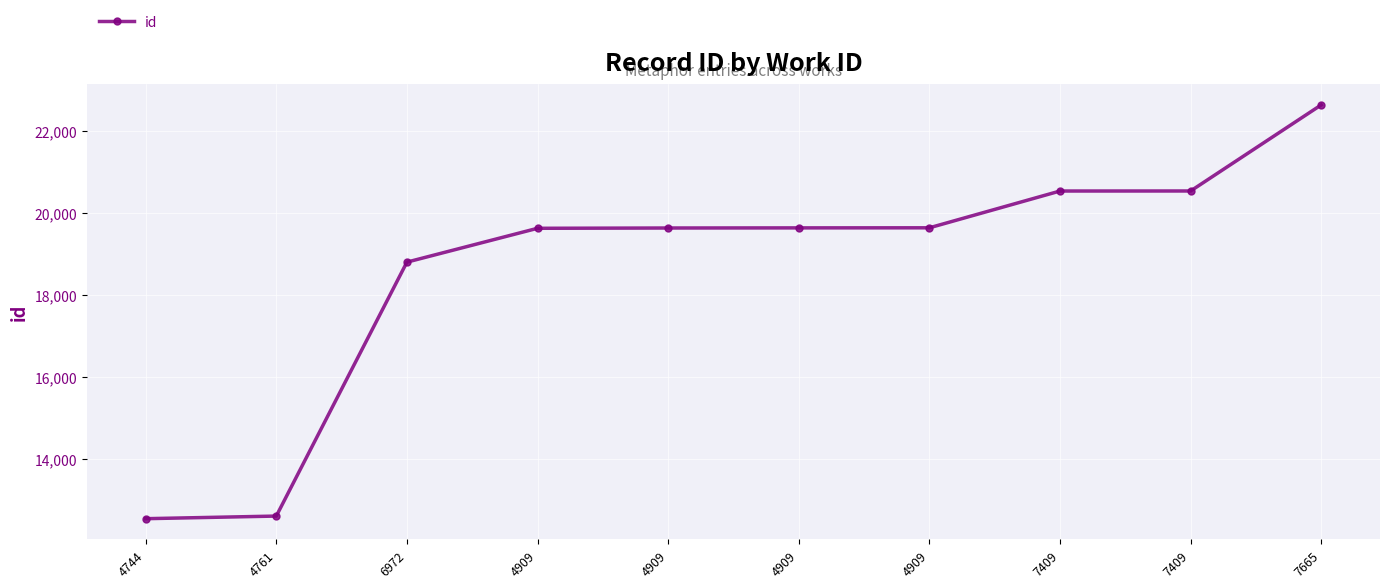

What is the maximum value shown in the chart?

22636